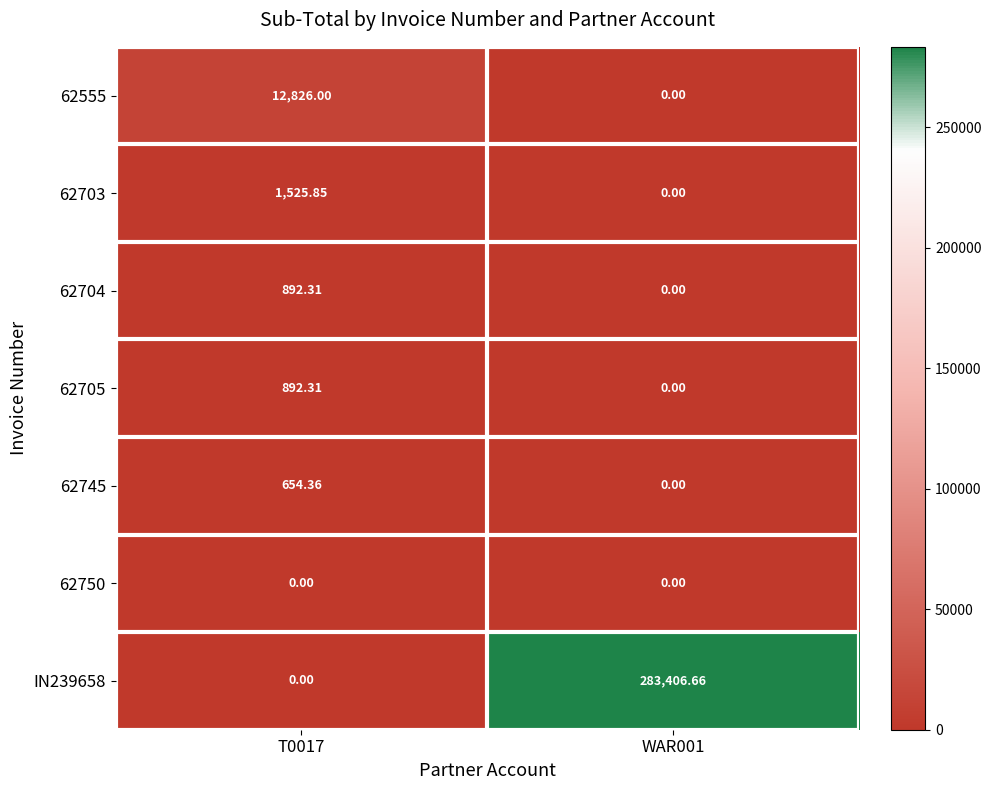

Which series has the largest total across all categories?

IN239658